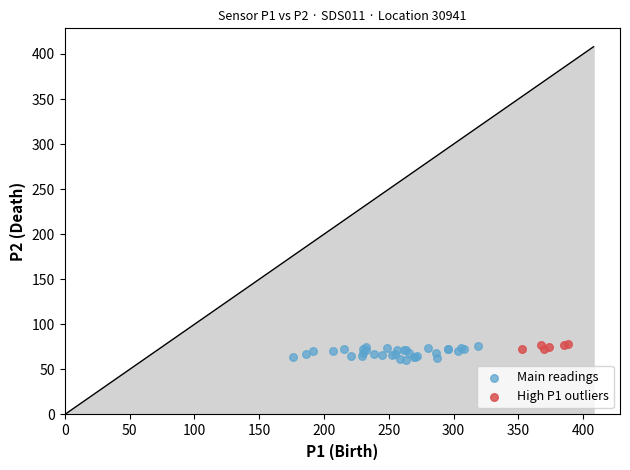

Which series reaches the minimum Y coordinate?

Main readings